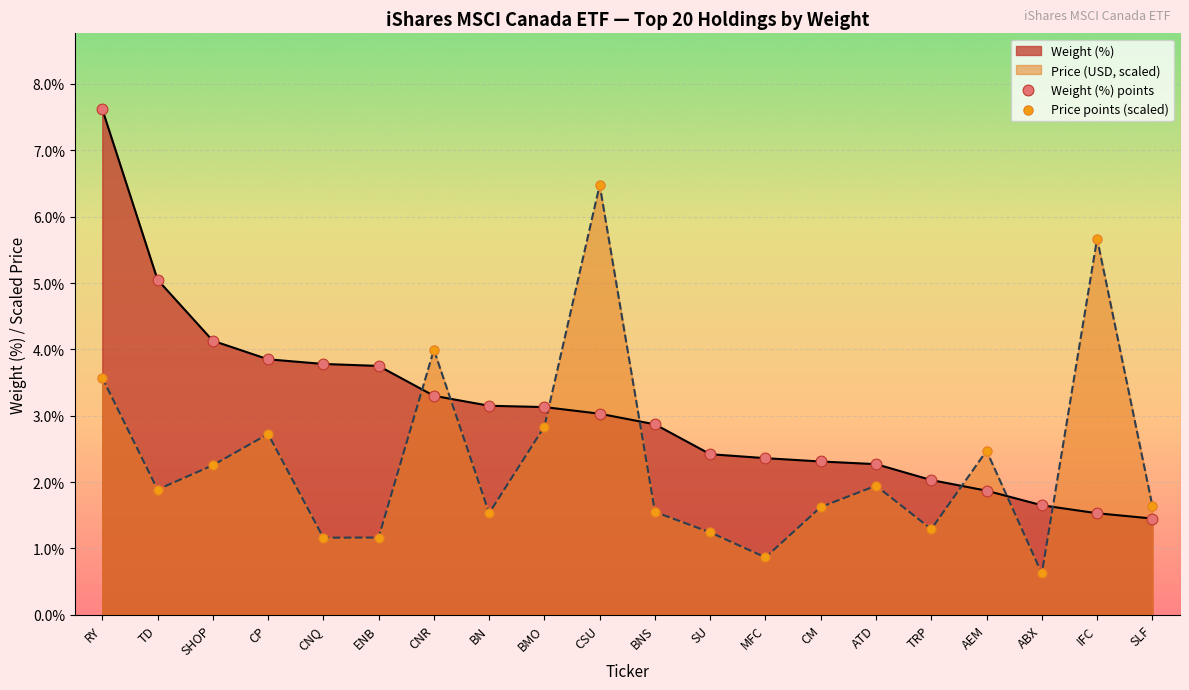

What is the total value across all series at SLF?

3.1